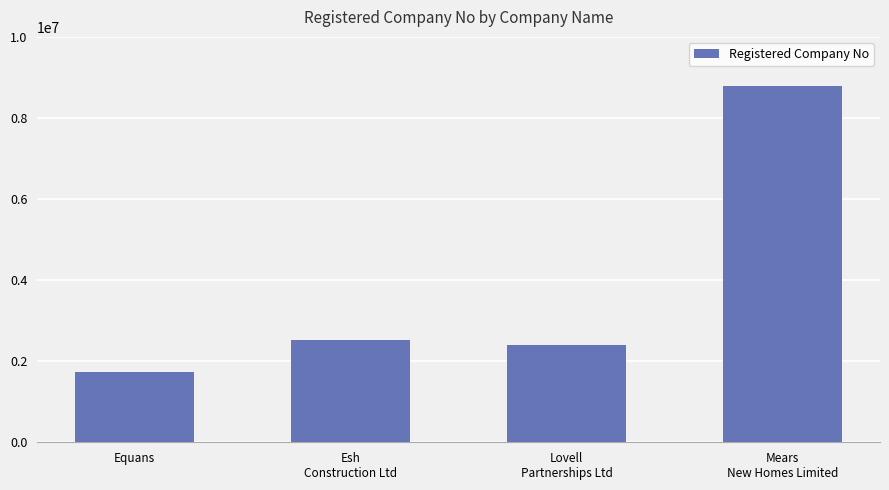

Between Esh
Construction Ltd and Equans, which is larger?

Esh
Construction Ltd